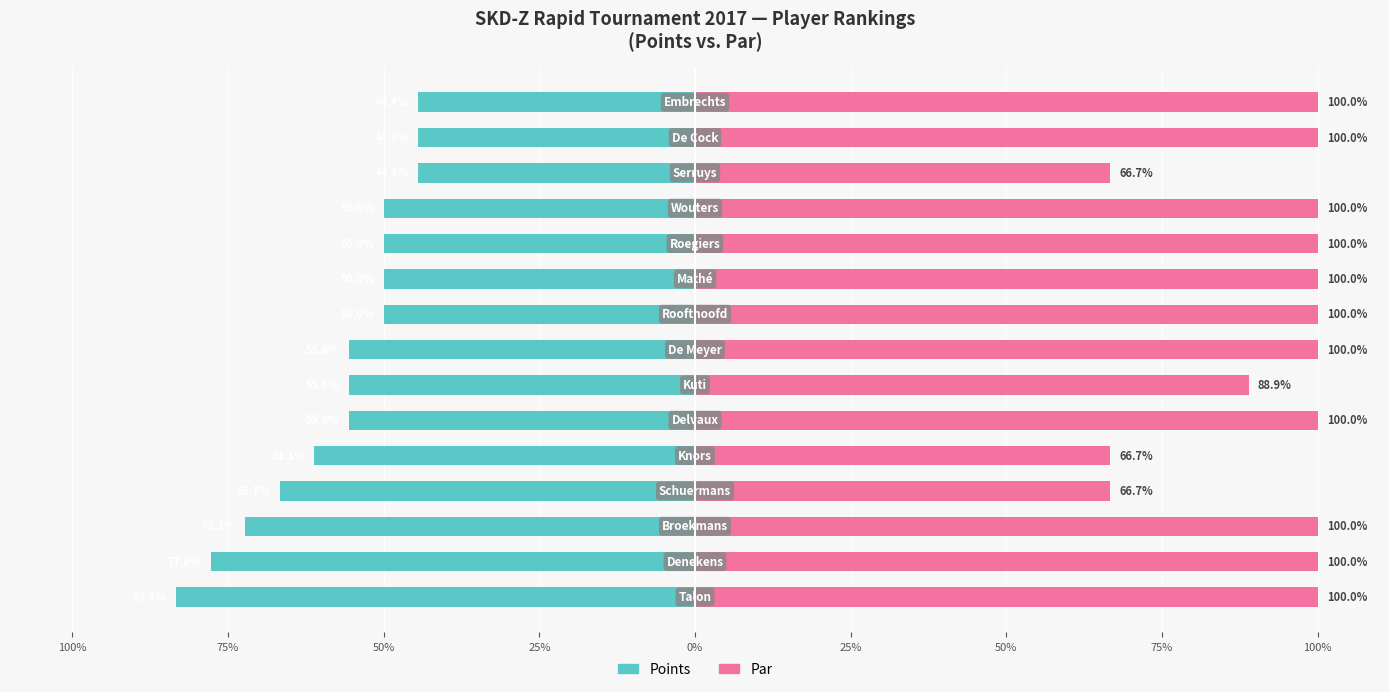

The value of Points at 75% is -55.6. True or false?

True